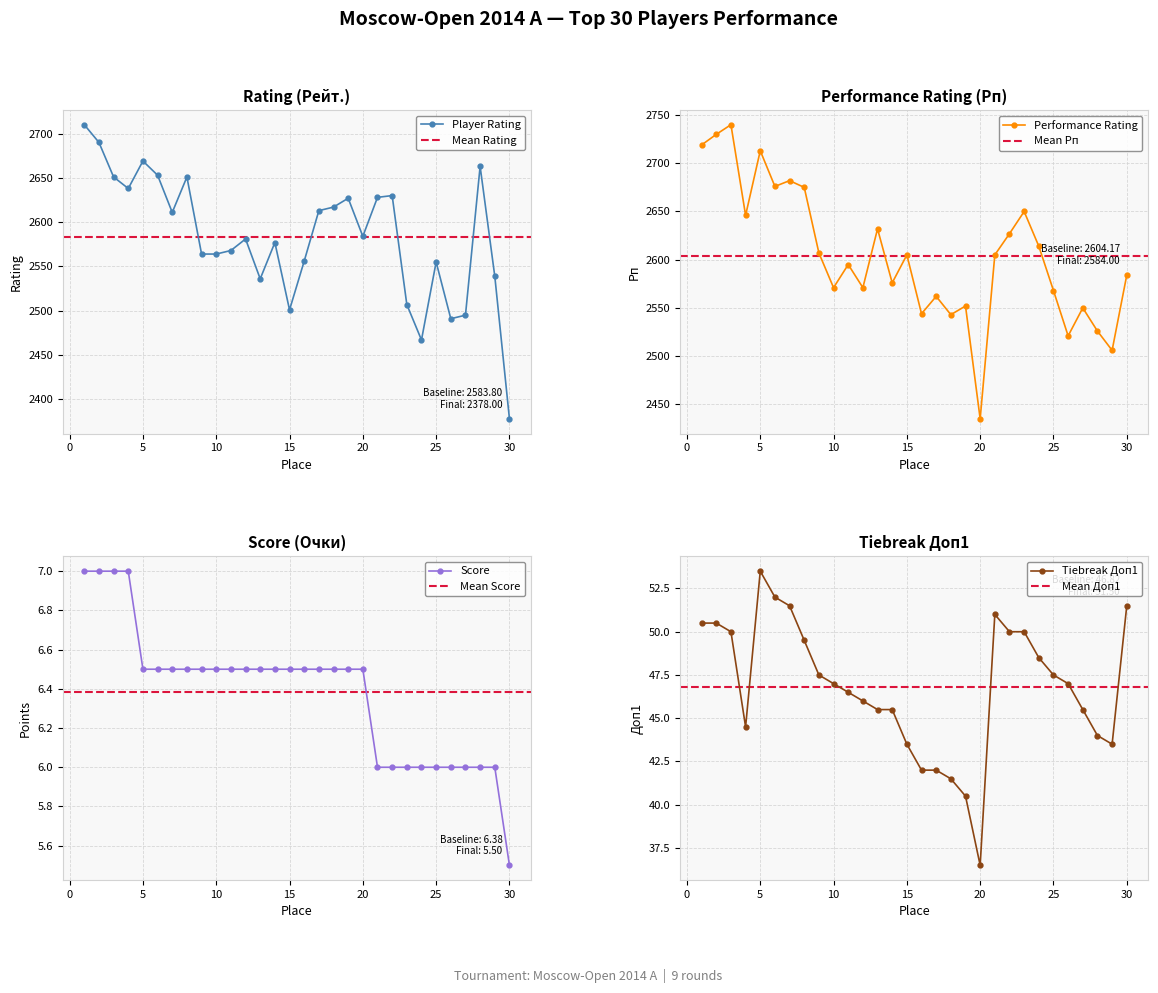

True or false: Рп and Доп1 intersect in this chart.

False